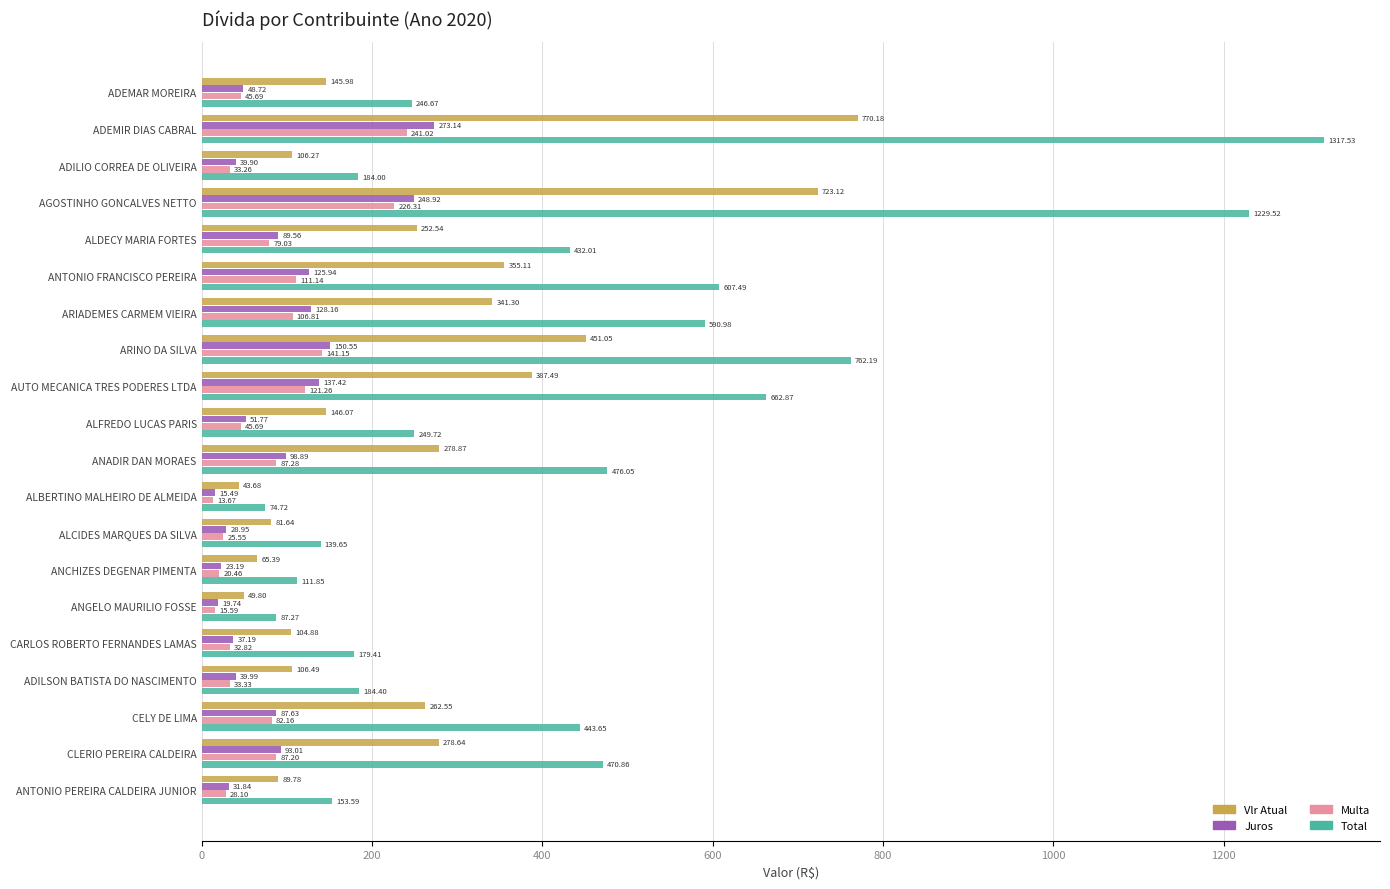

What is the average value of the Vlr Atual series?

252.0